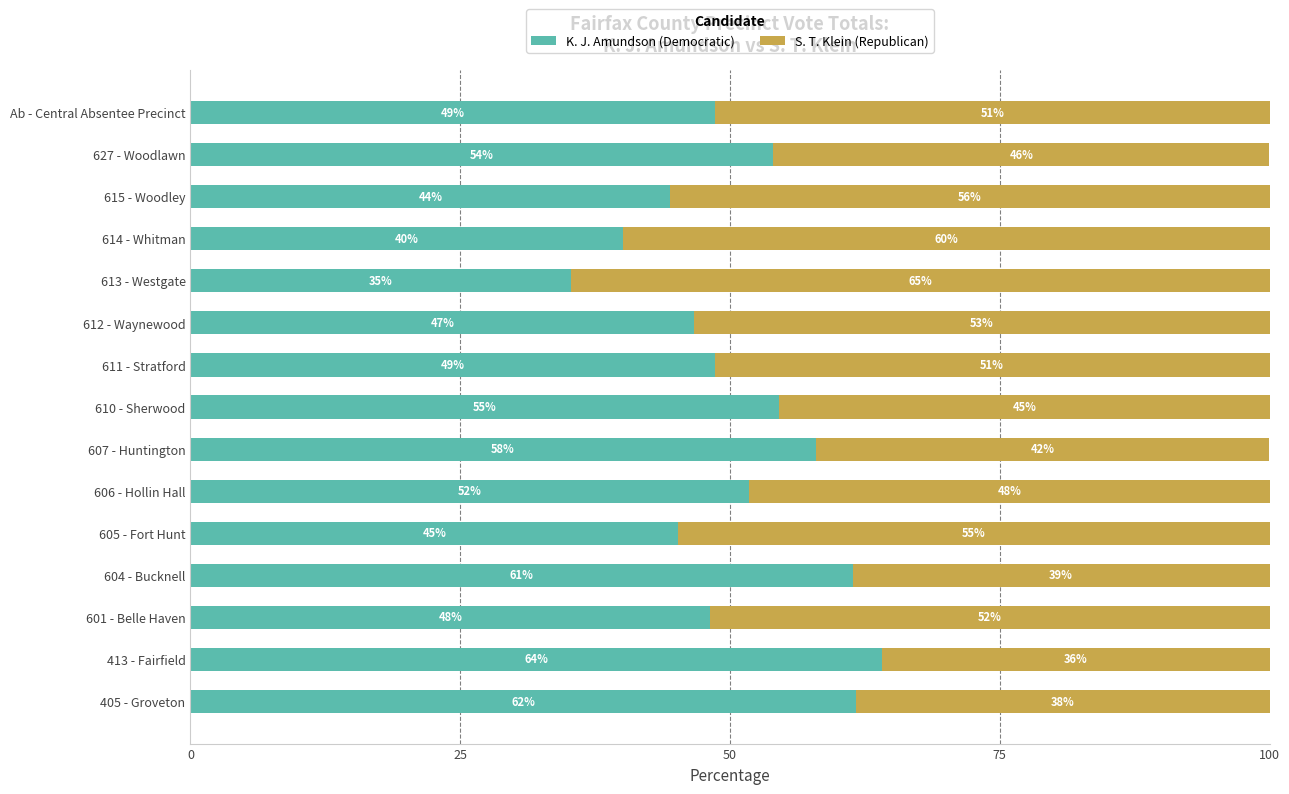

What is the total value across all series at 614 - Whitman?

100.0